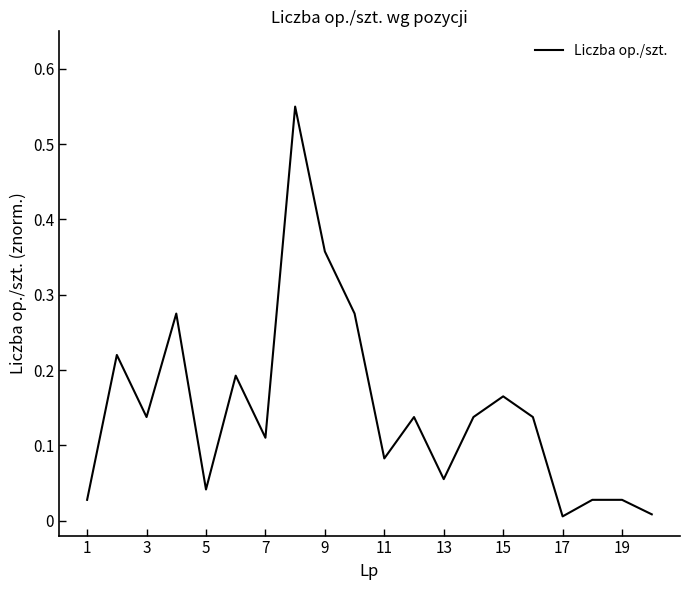

What is the difference between the maximum and minimum values?

0.5